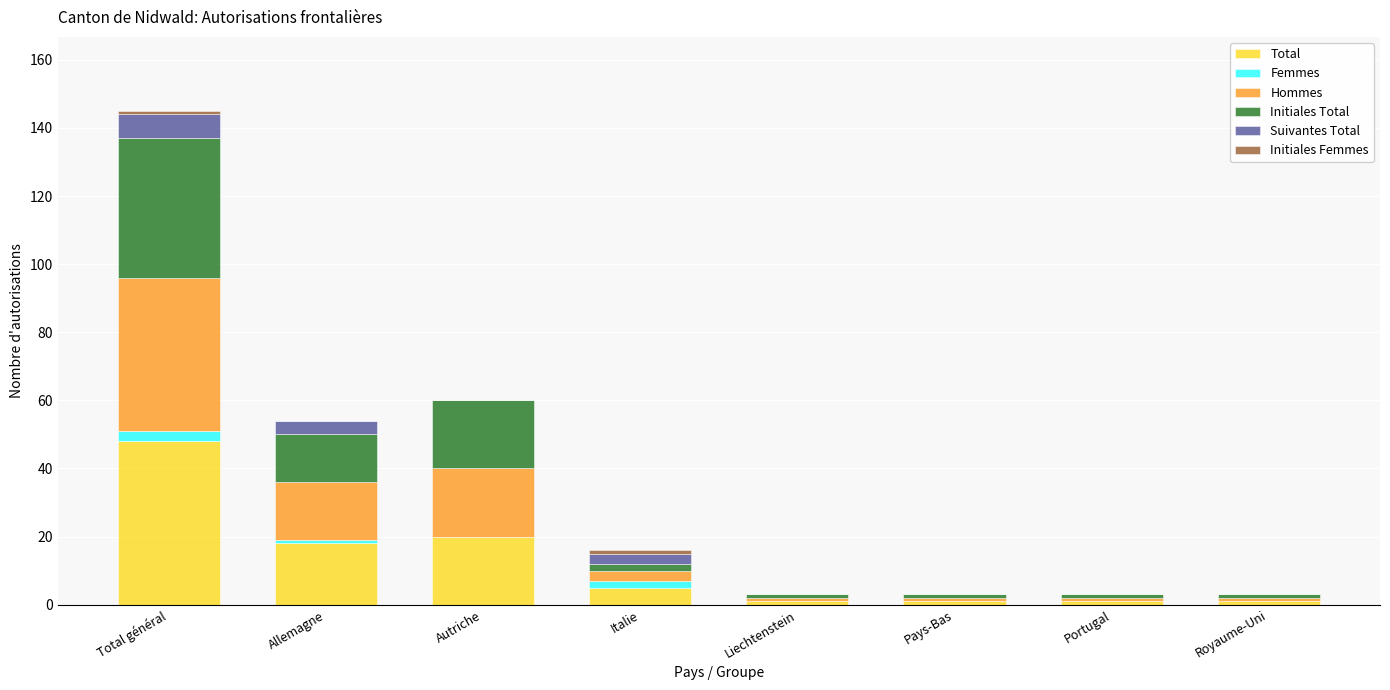

At which category is the sum across all series the highest?

Total général